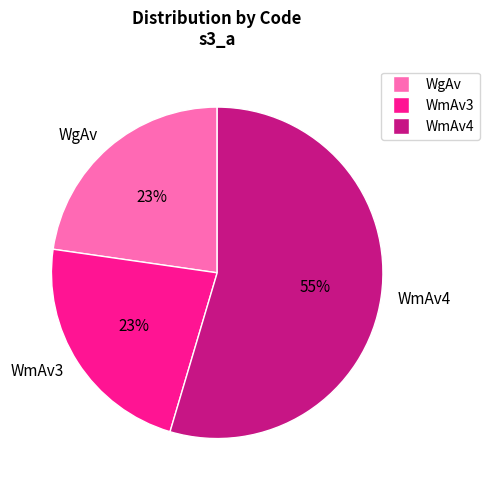

What is the largest slice in the pie chart?

WmAv4